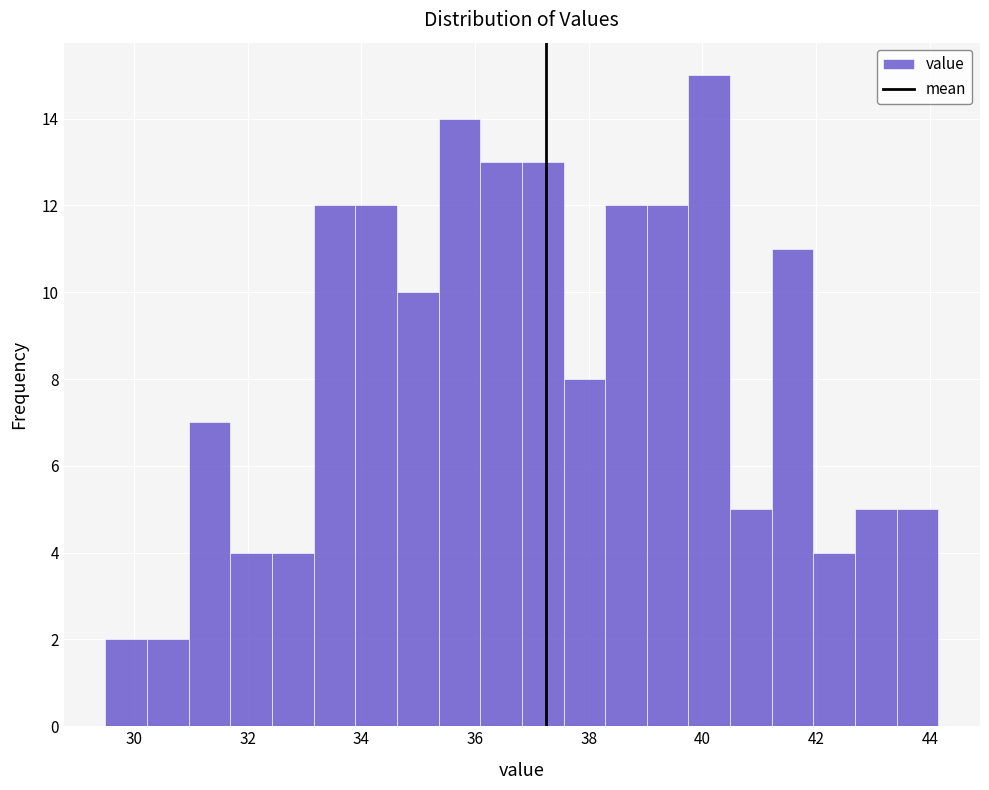

Around what value on the x-axis is the tallest bar? Give the approximate position of its centre, as read against the axis.

40.2